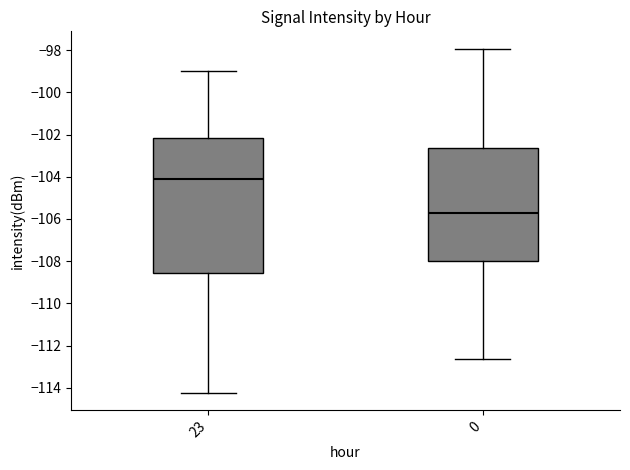

Which box's median line is the highest?

23